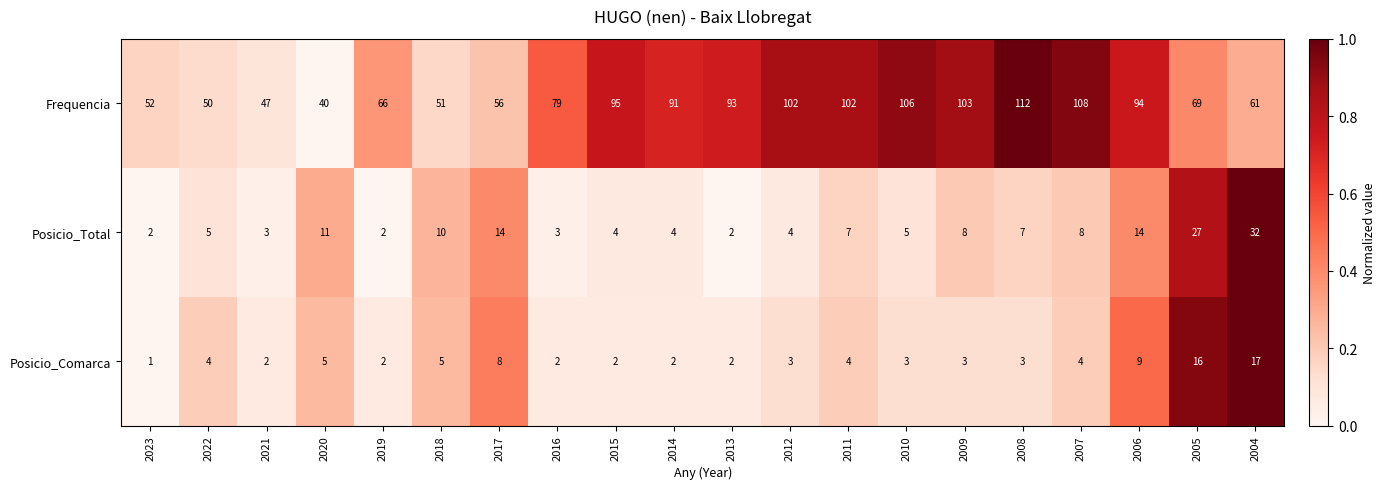

At which category does the chart reach its peak across all series?

2008